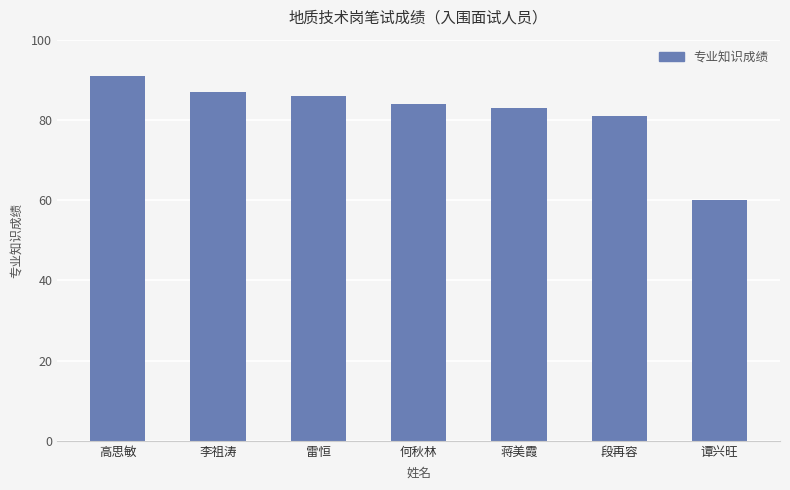

Are the bars grouped side by side (vs. stacked)?

No